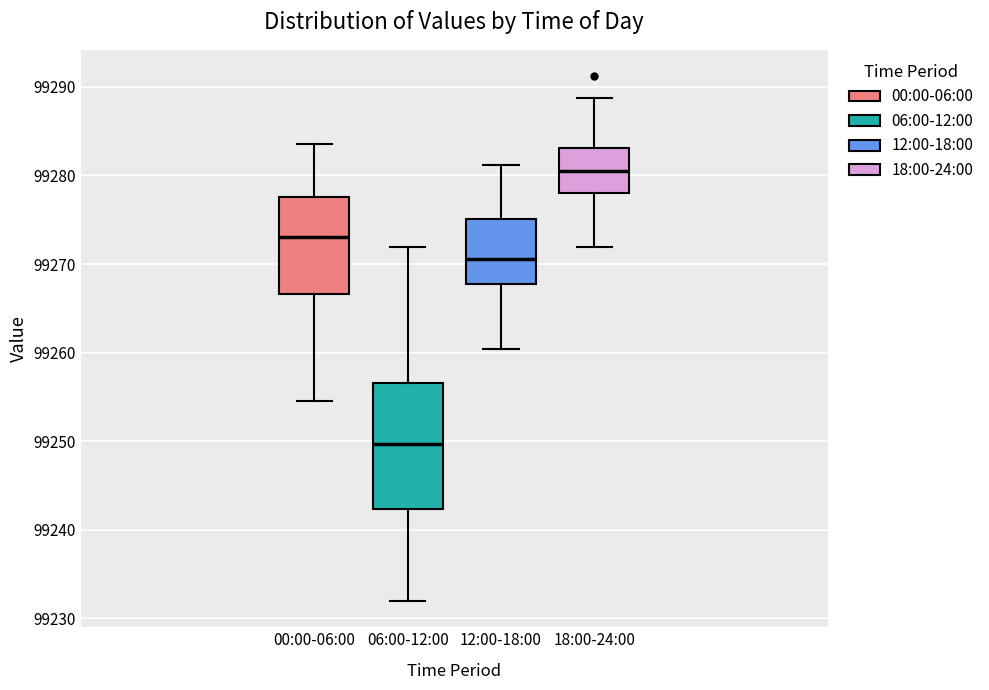

Which box's median line is the highest?

18:00-24:00